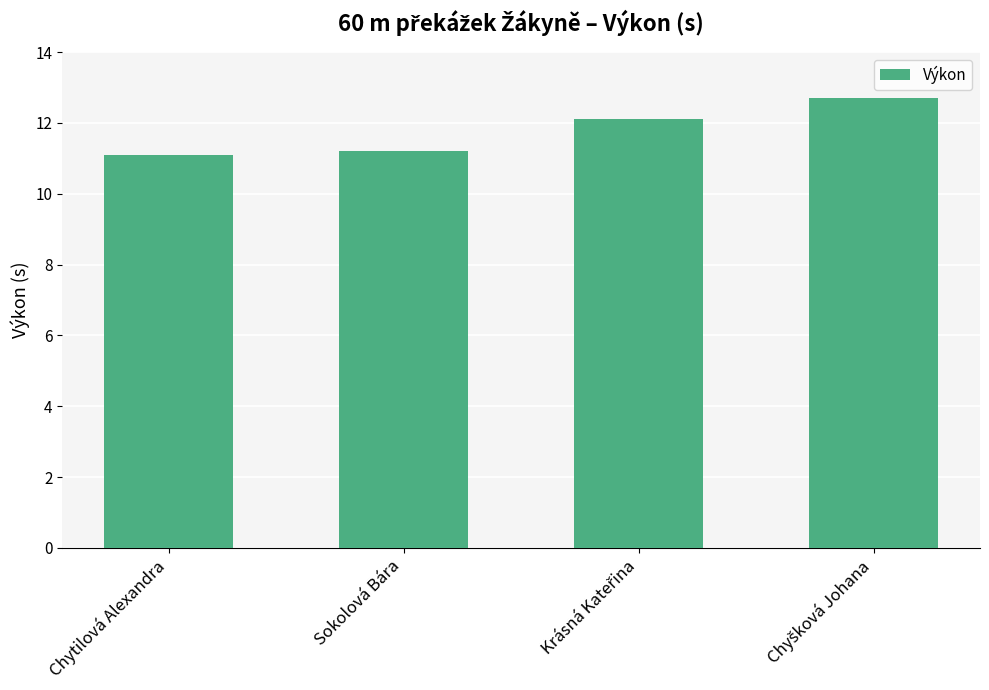

What is the label of the 4th bar from the right?

Chytilová Alexandra